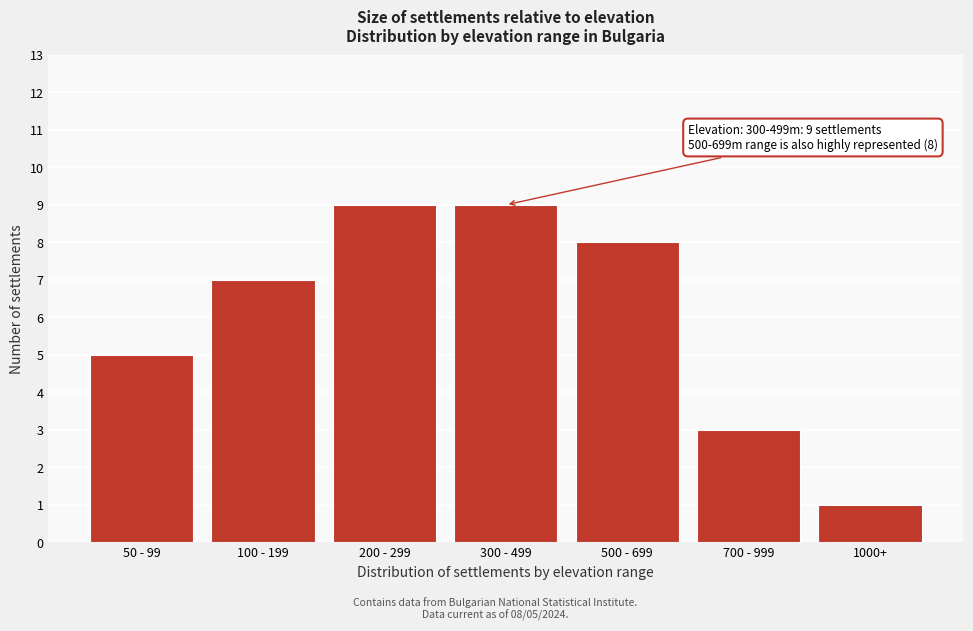

Reading right to left, list all the values displayed in this chart.

1000+=1	700 - 999=3	500 - 699=8	300 - 499=9	200 - 299=9	100 - 199=7	50 - 99=5